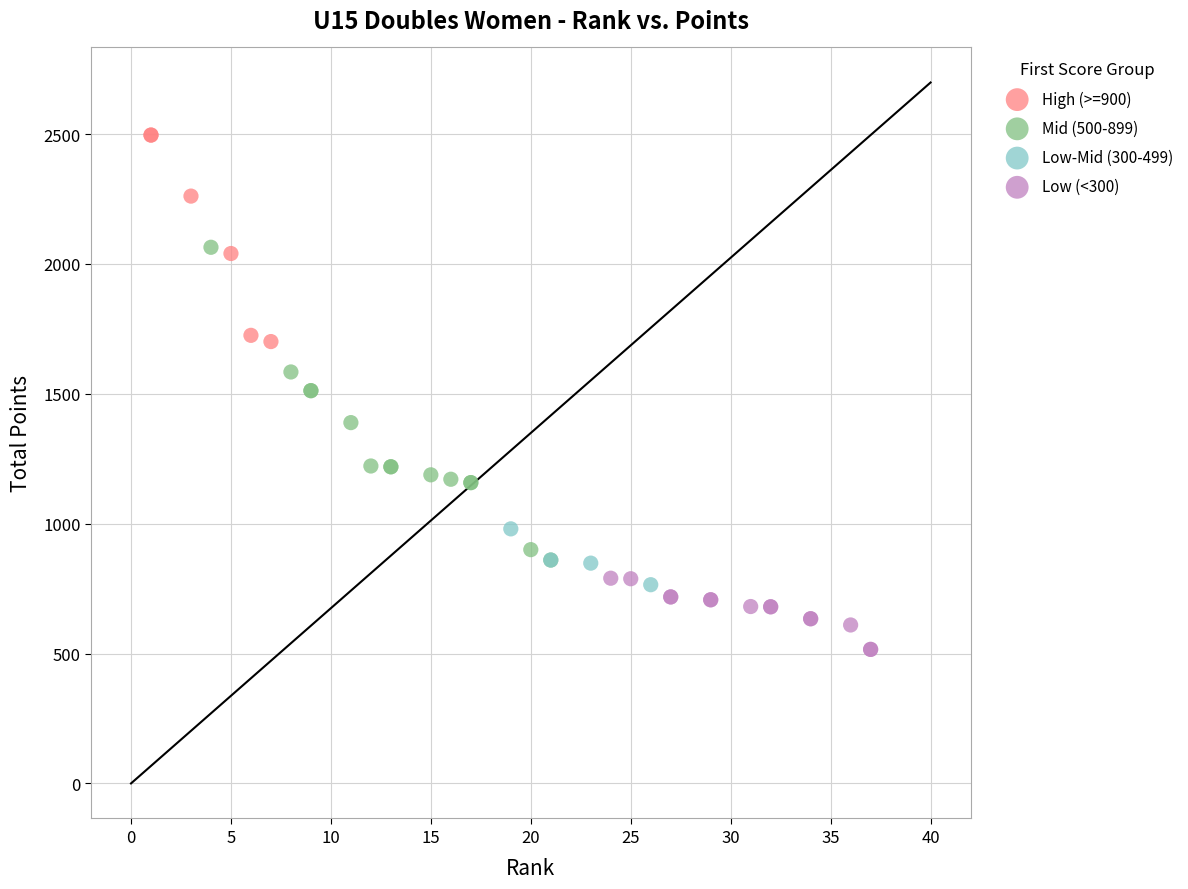

Which series reaches the minimum Y coordinate?

Low (<300)